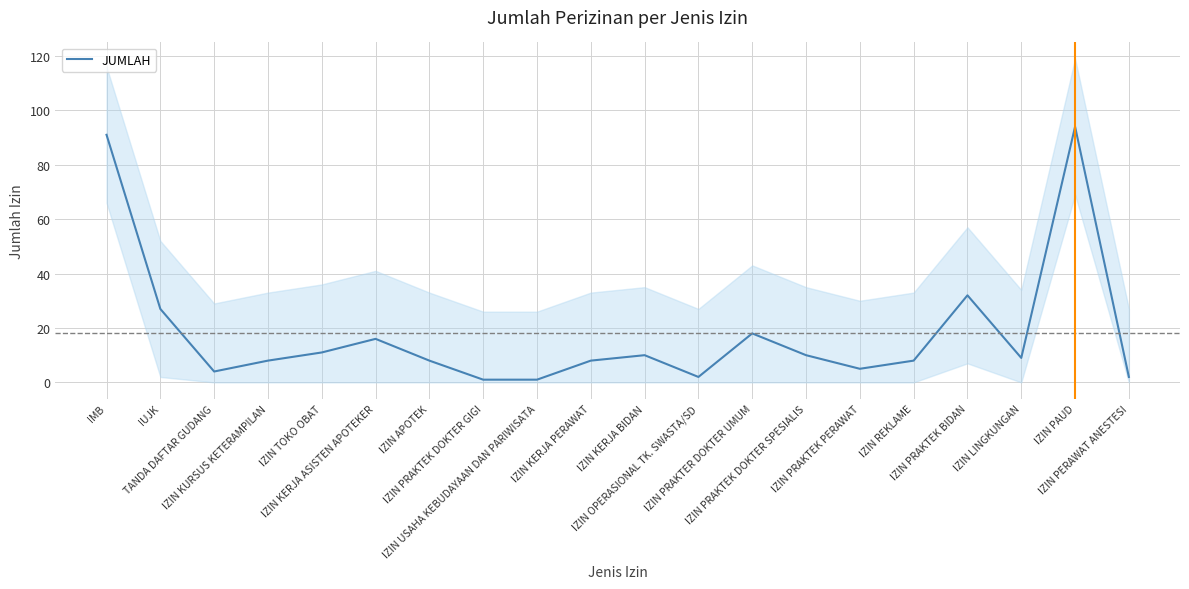

The chart shows a value of 1 at IZIN OPERASIONAL TK. SWASTA/SD. True or false?

False